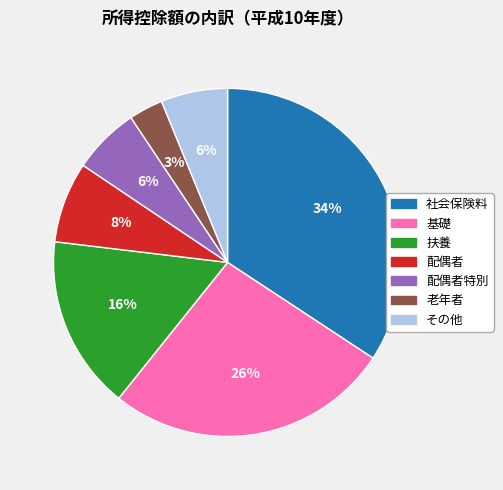

Is there a majority slice in this chart?

No